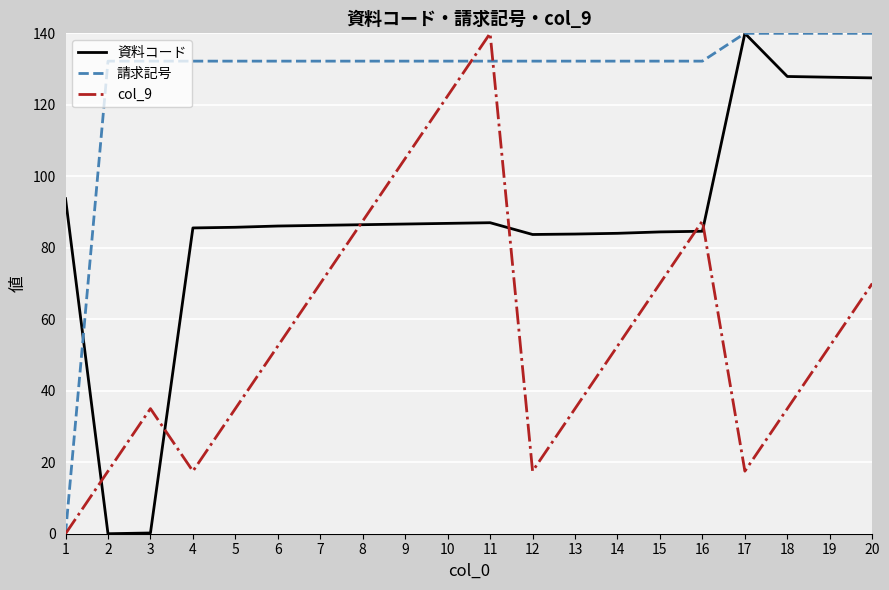

The value of 資料コード at 10 is 29.9. True or false?

False